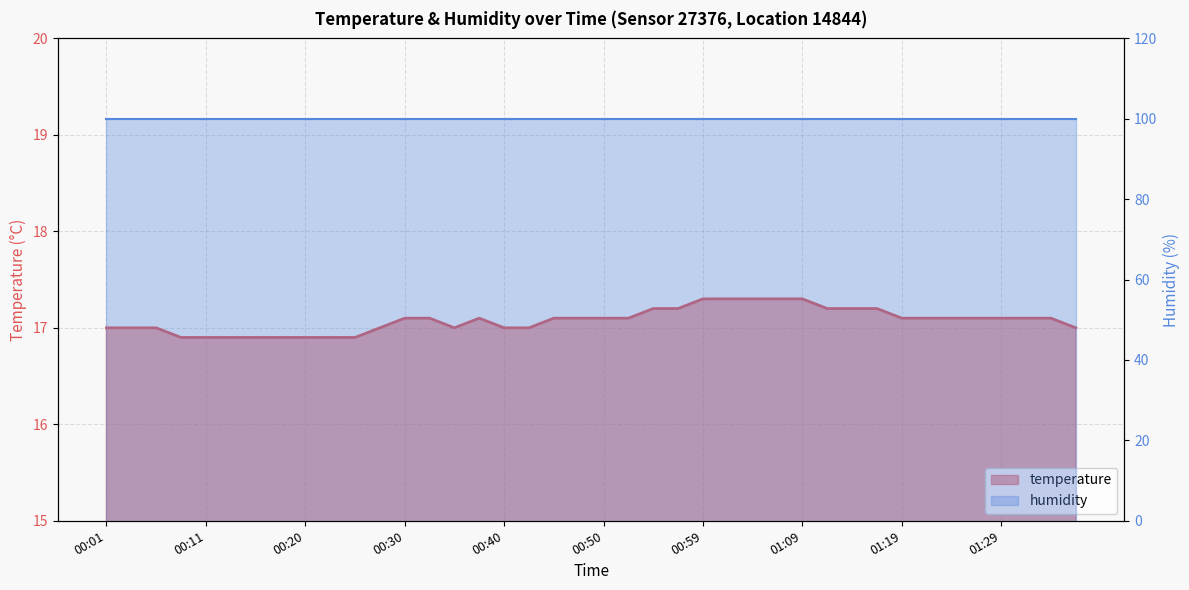

Which series has the largest total across all categories?

humidity